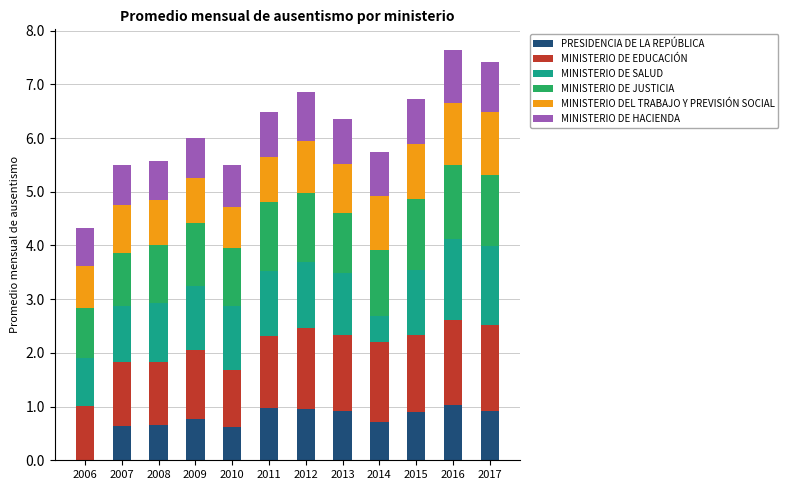

Is it true that PRESIDENCIA DE LA REPÚBLICA equals 0.4 at 2009?

False